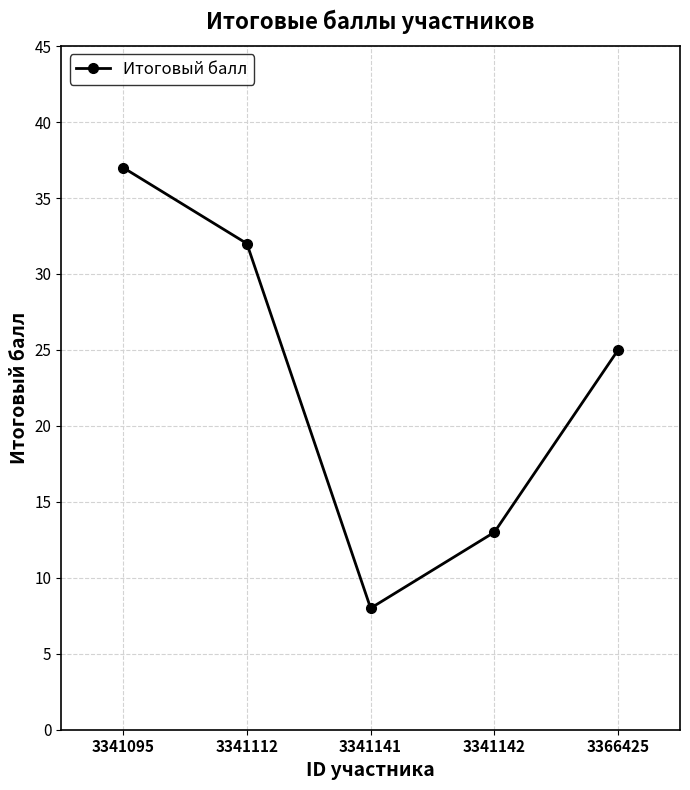

What is the value of the 4th point from the left?

13